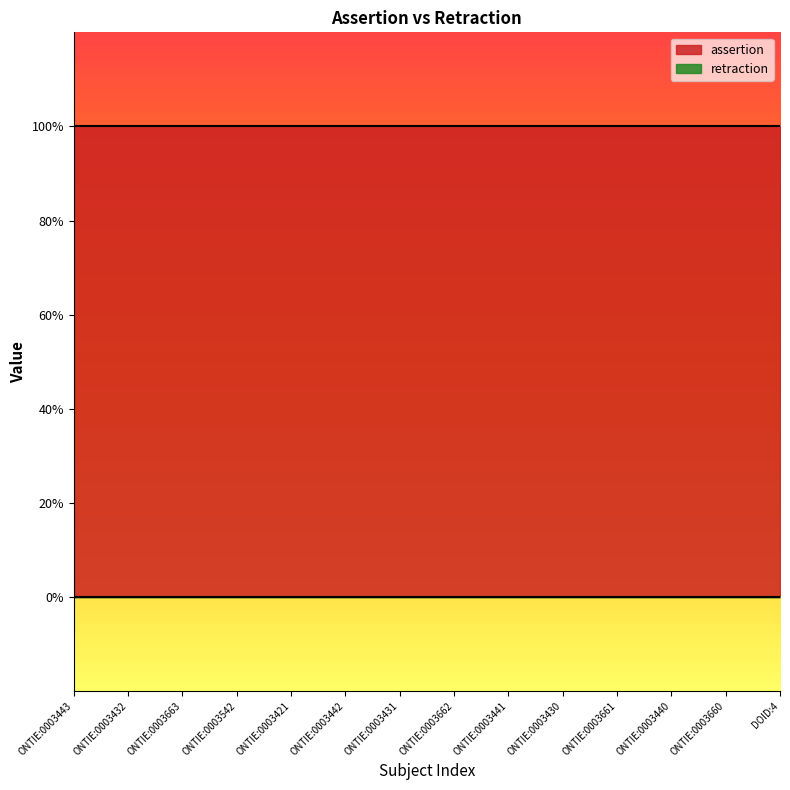

Which series has the widest spread of values?

assertion